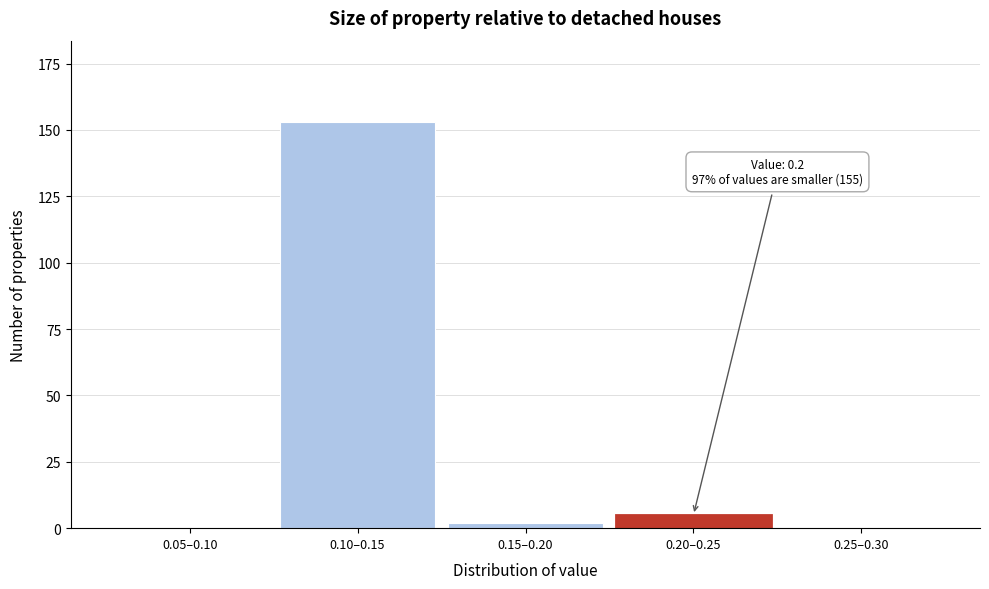

Reading left to right, what are all the values shown in this chart?

0.05–0.10=0	0.10–0.15=153	0.15–0.20=2	0.20–0.25=5	0.25–0.30=0